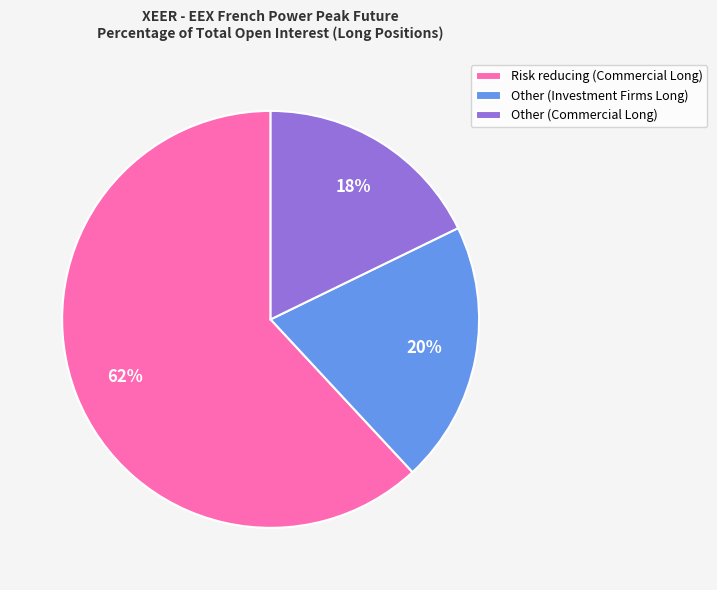

What is the ratio of the value at Risk reducing (Commercial Long) to the value at Other (Investment Firms Long)?

3.1